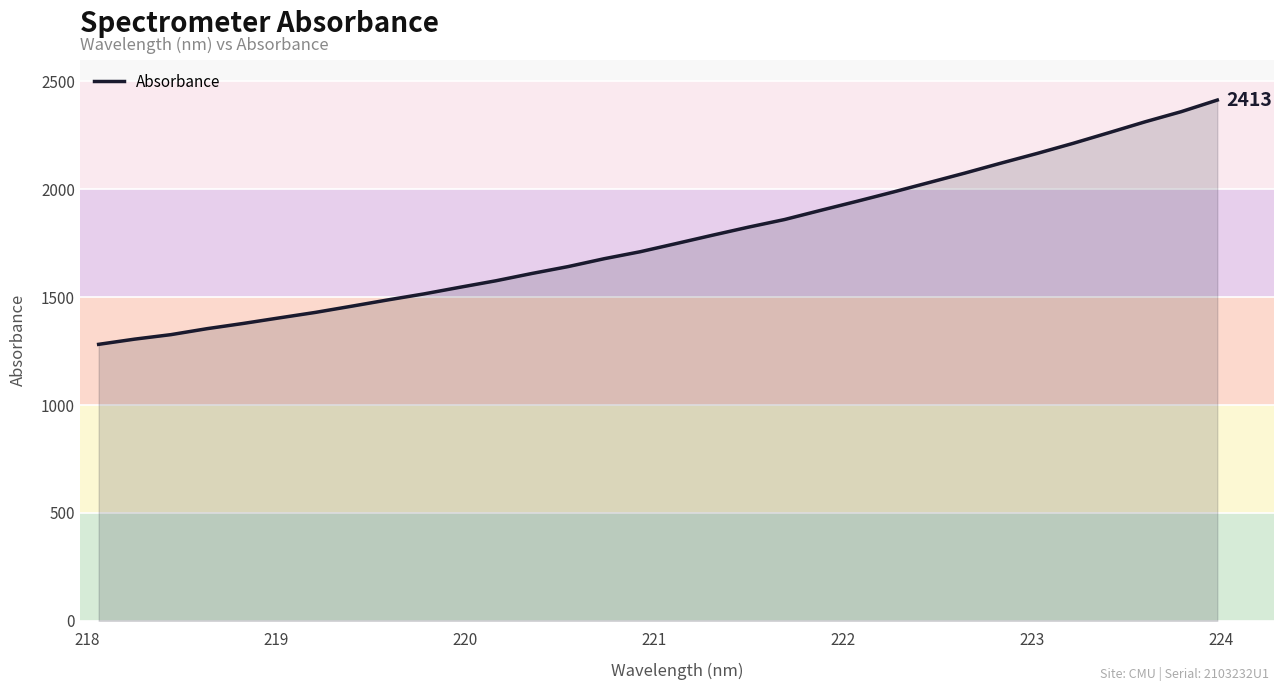

What is the difference between the maximum and minimum values?

1132.1